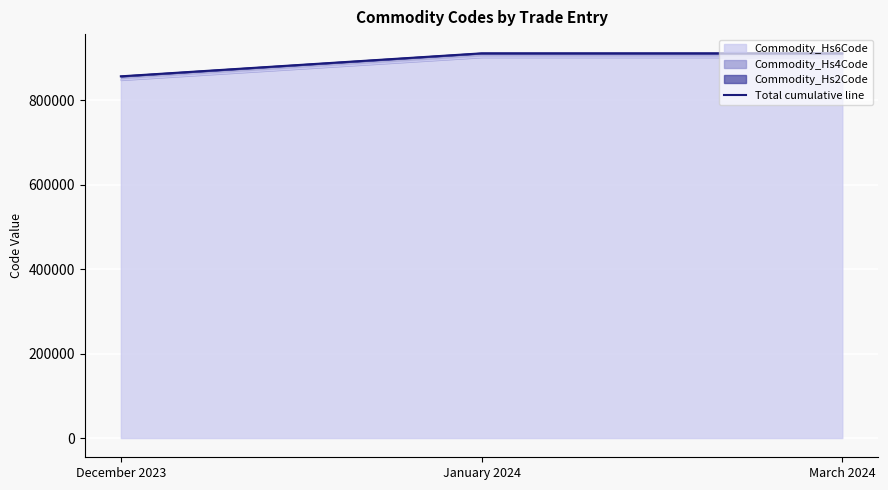

Between March 2024 and January 2024, which is larger?

March 2024